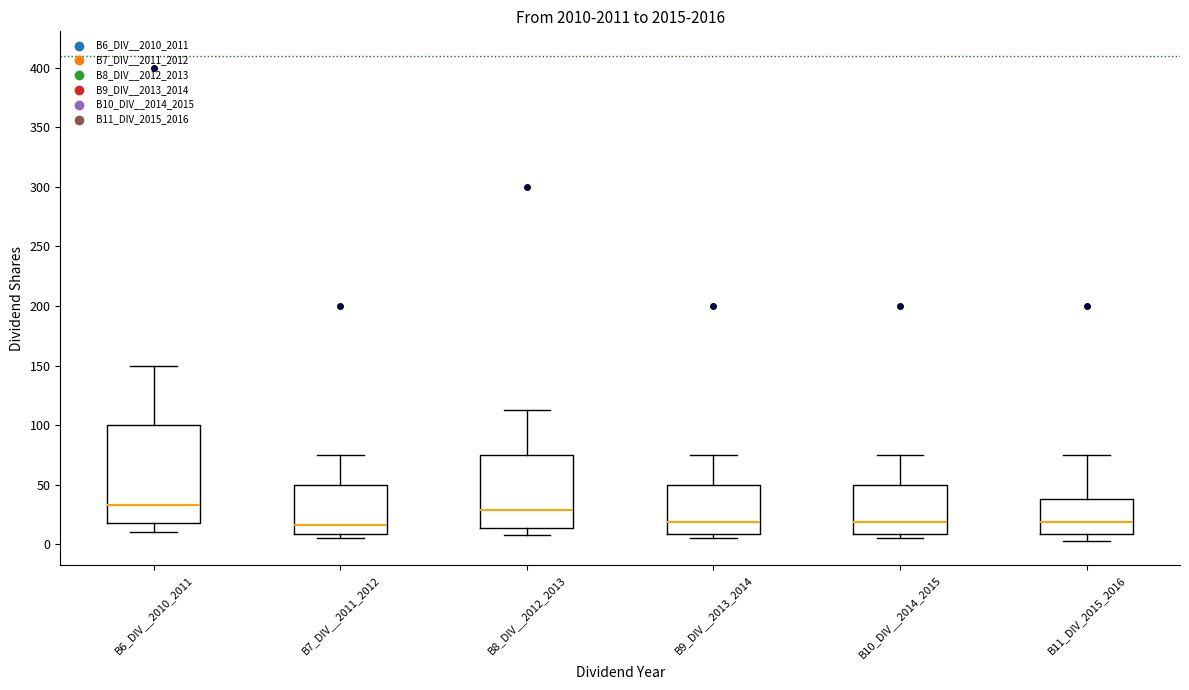

Reading left to right, transcribe this box plot: for each box, give where its median line is, the range the box spans, and where its two whiskers end, as read against the y-axis. The values are not printed on the chart, so give them approximately, as read against the axis.

B6_DIV__2010_2011: median 35, box 20 to 100, whiskers 10 to 150
B7_DIV__2011_2012: median 15, box 10 to 50, whiskers 5 to 75
B8_DIV__2012_2013: median 30, box 15 to 75, whiskers 10 to 115
B9_DIV__2013_2014: median 20, box 10 to 50, whiskers 5 to 75
B10_DIV__2014_2015: median 20, box 10 to 50, whiskers 5 to 75
B11_DIV_2015_2016: median 20, box 10 to 40, whiskers 5 to 75